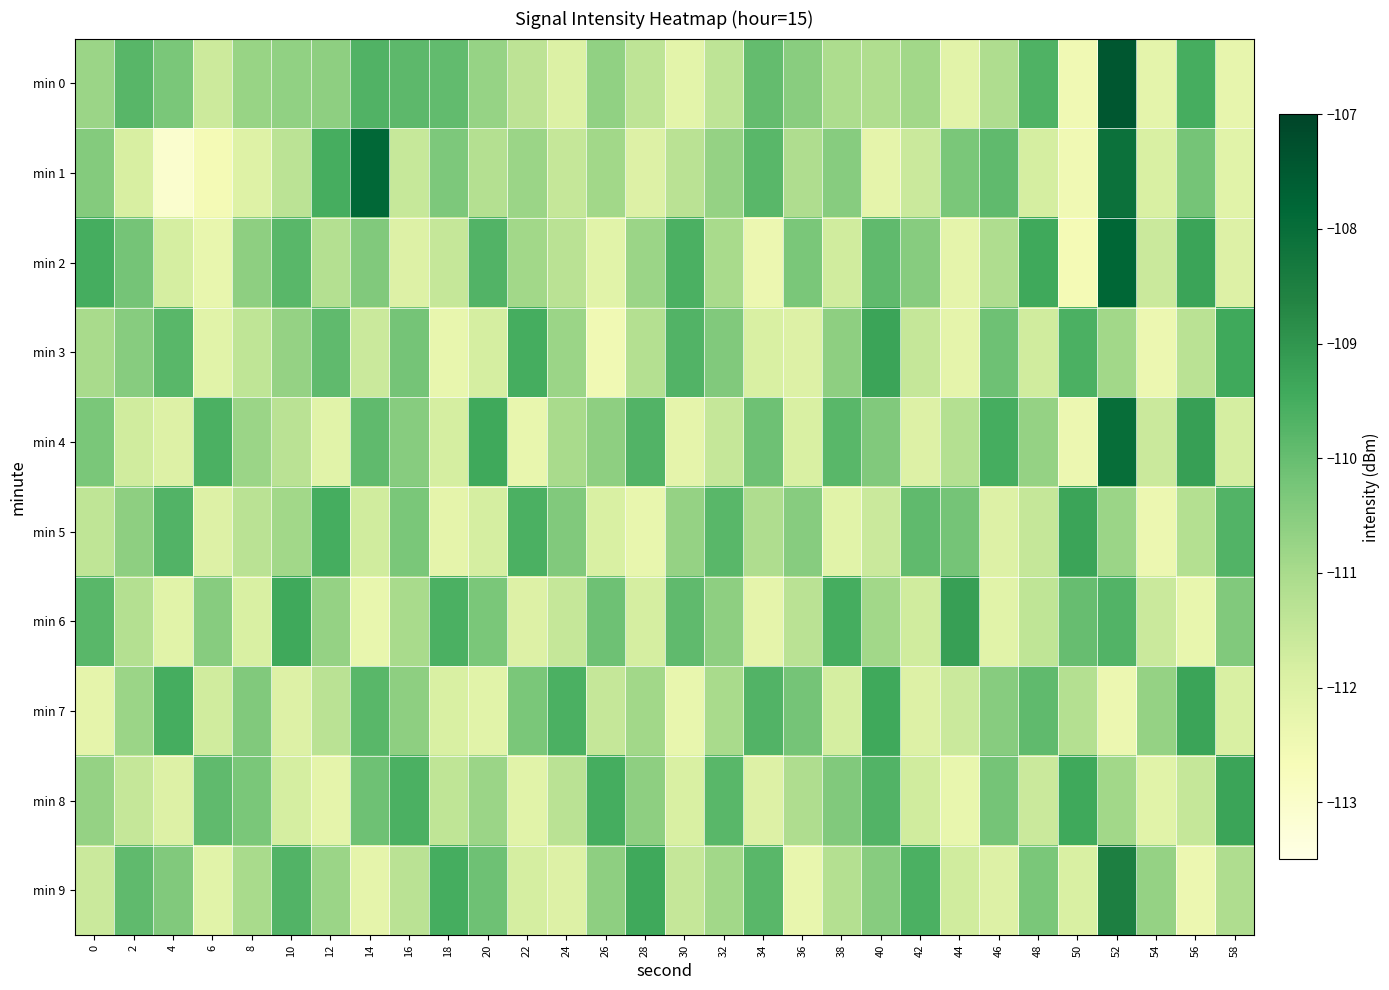

What is the spread (max minus min) of values at 2?

2.1